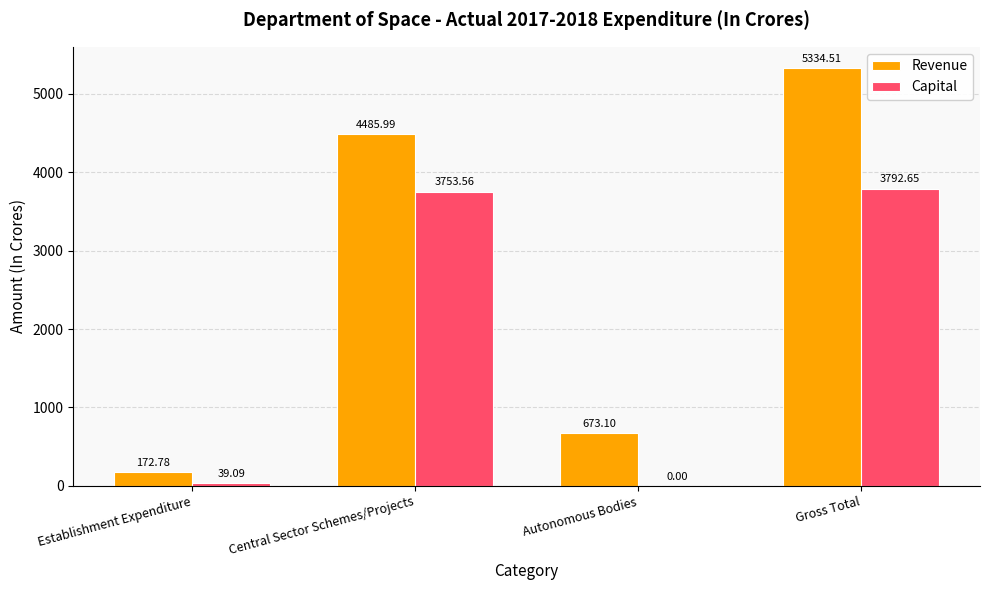

What is the approximate value of Capital at Establishment Expenditure?

39.1